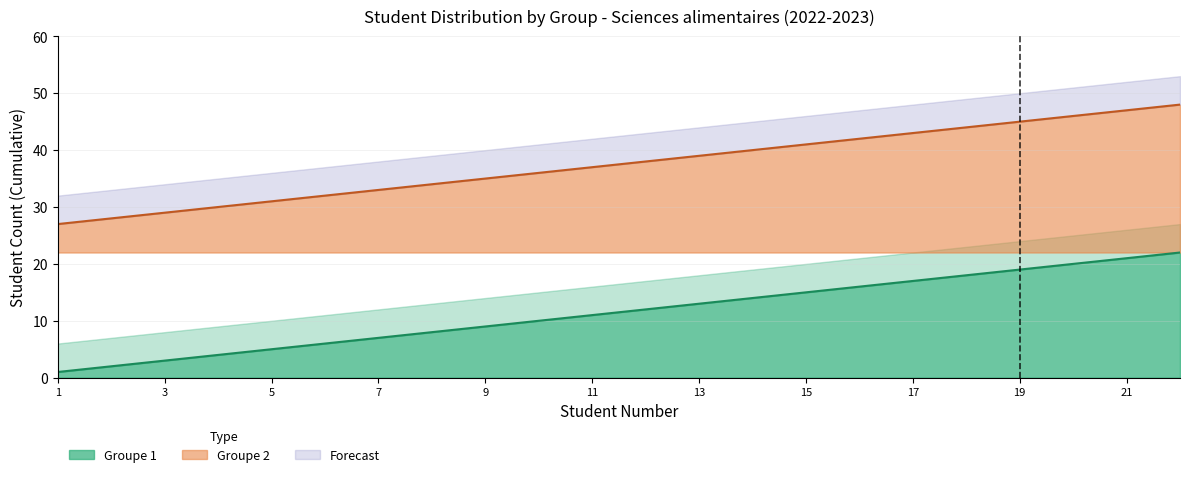

What is the value of the Groupe 1 point at the 16th from the left?

16